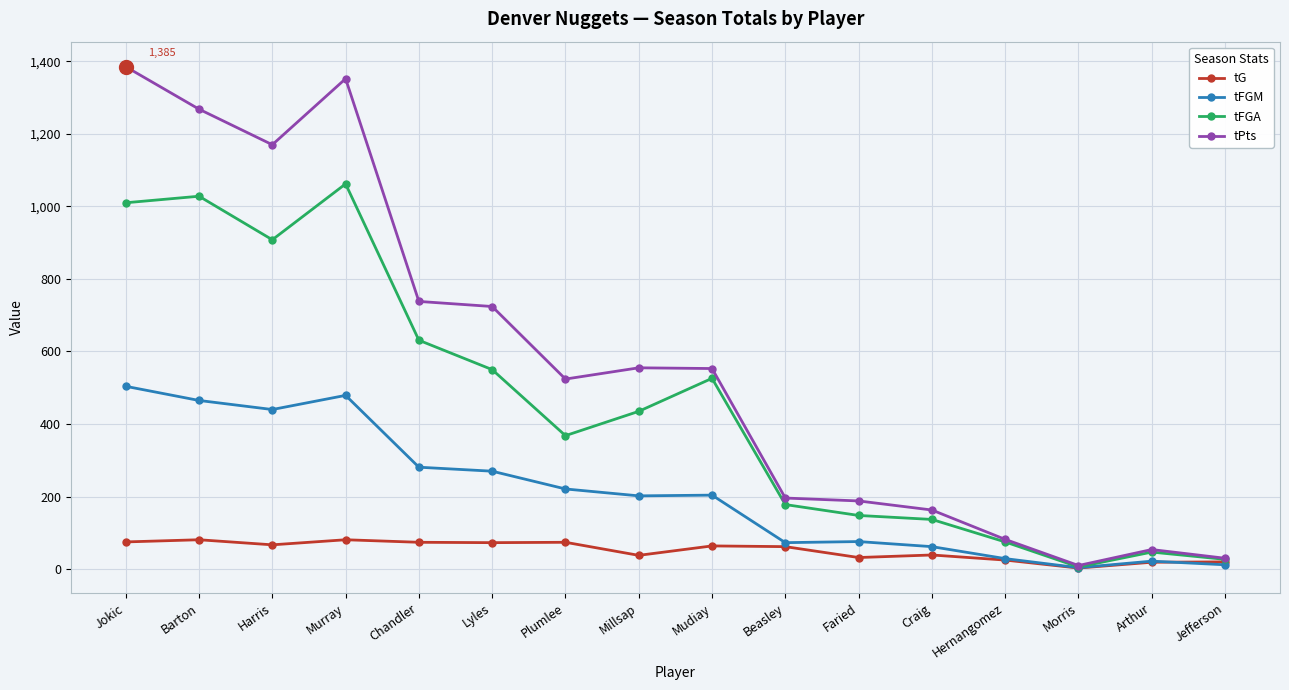

What is the highest value of the tPts series?

1385